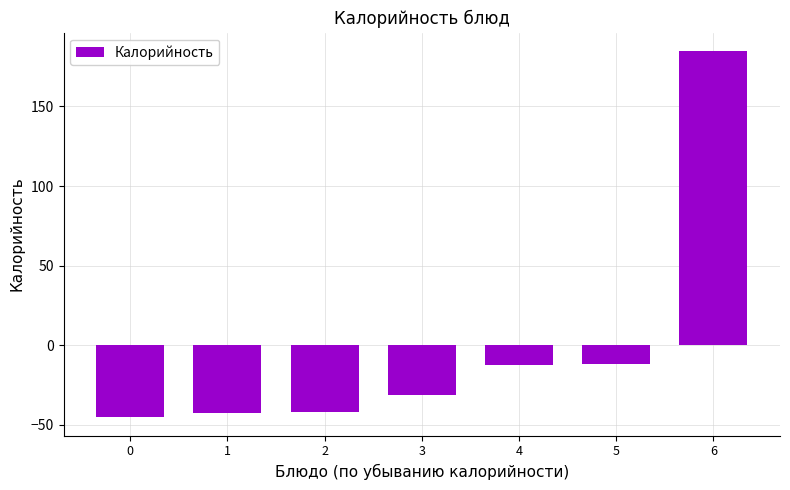

What is the minimum value shown in the chart?

-45.2